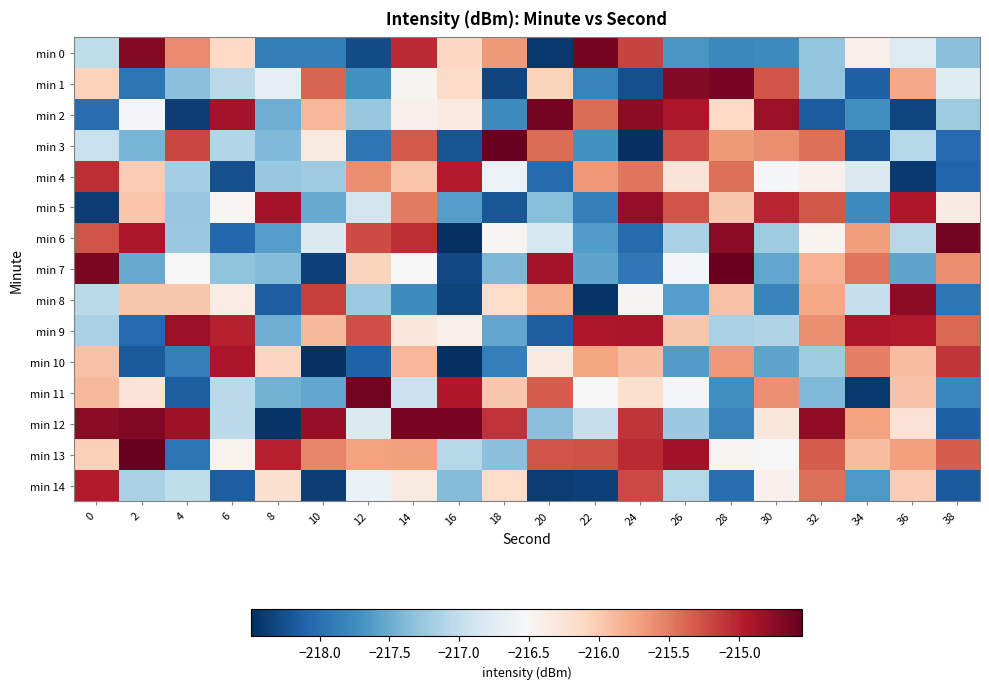

At 0, list the series in order from largest to smallest.

min 7, min 12, min 14, min 4, min 6, min 11, min 10, min 13, min 1, min 3, min 0, min 8, min 9, min 2, min 5